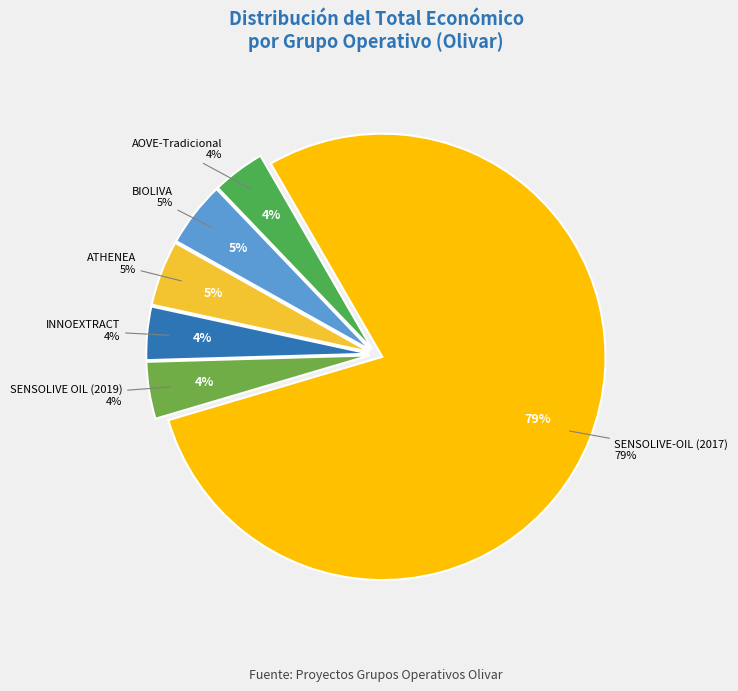

Rank the categories by value from lowest to highest.

AOVE-Tradicional, INNOEXTRACT, SENSOLIVE OIL (2019), BIOLIVA, ATHENEA, SENSOLIVE-OIL (2017)